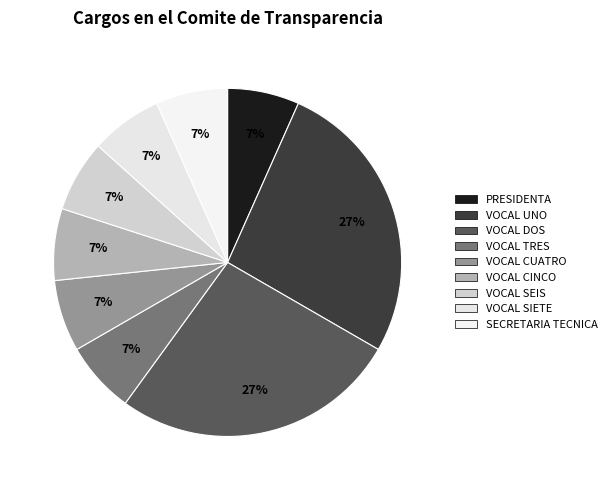

To the nearest percent, what is the average slice percentage?

11%